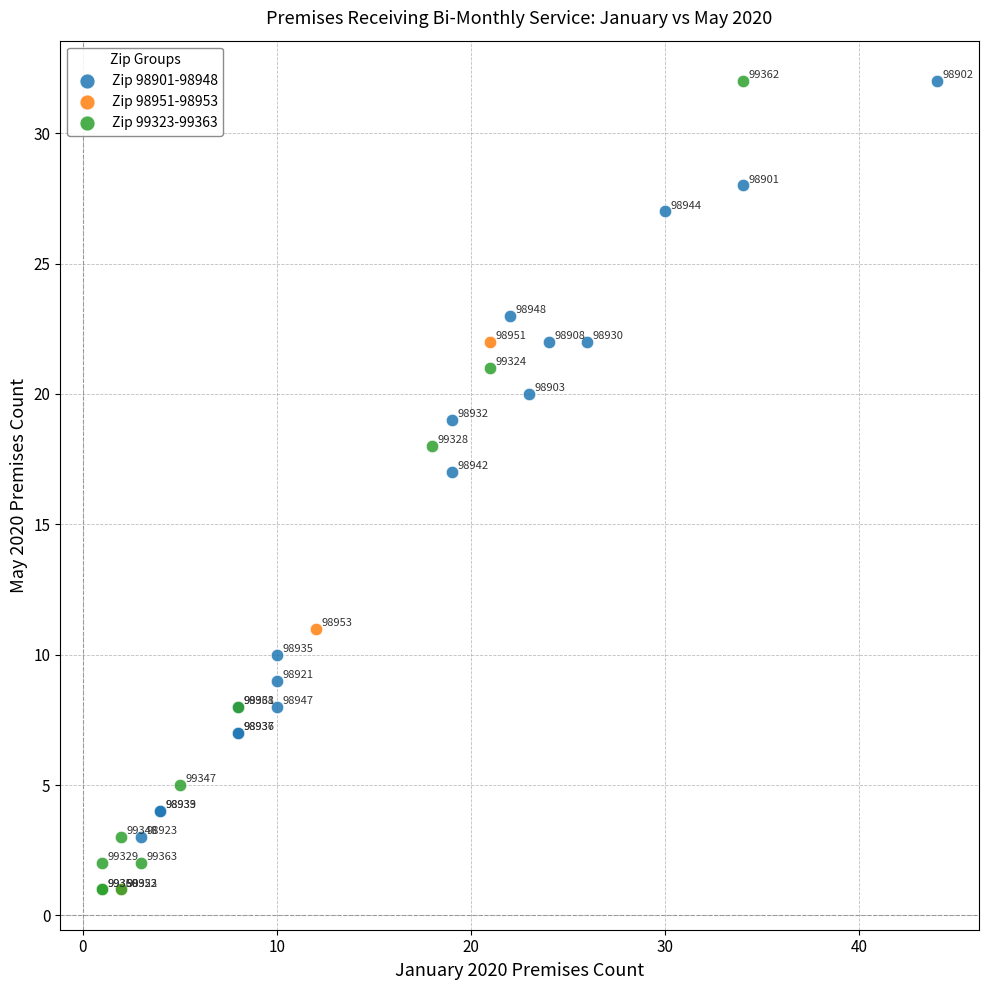

Which series has the largest Y range (max minus min)?

Zip 99323-99363